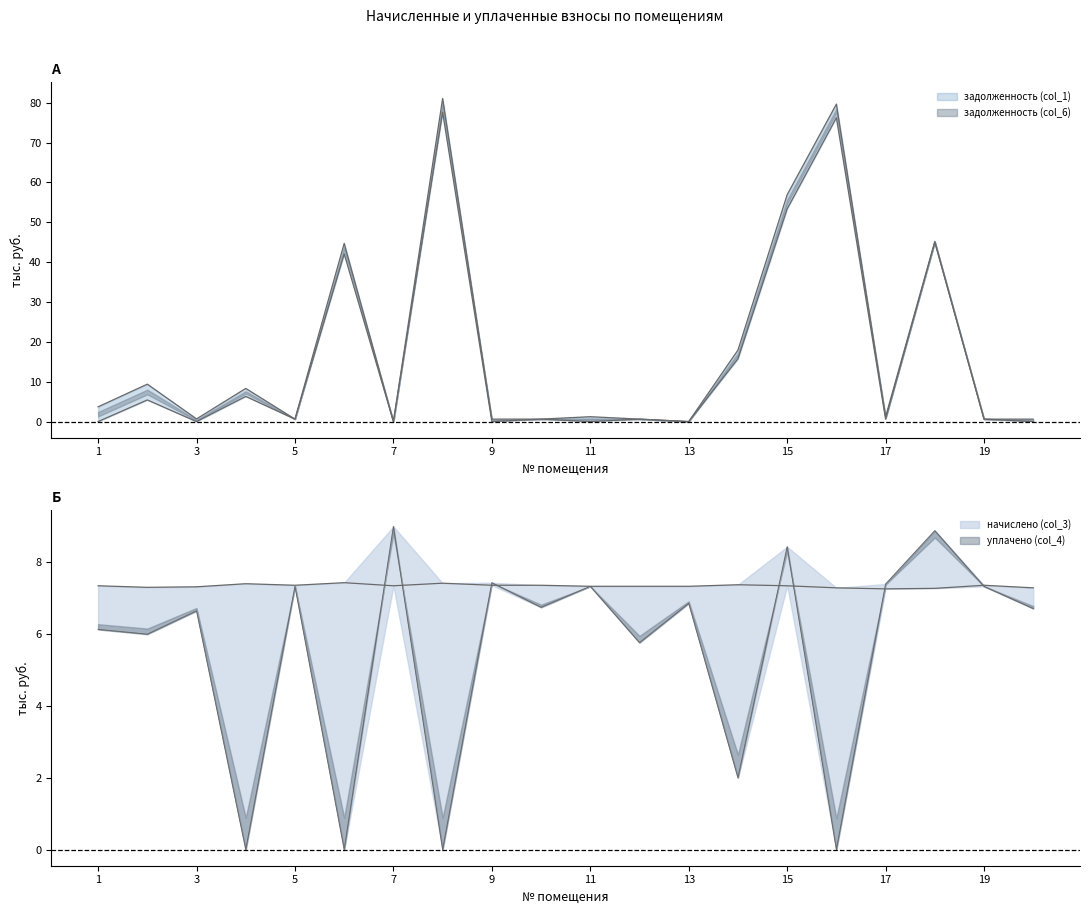

What is the average value of the уплачено (col_4) series?

5.5